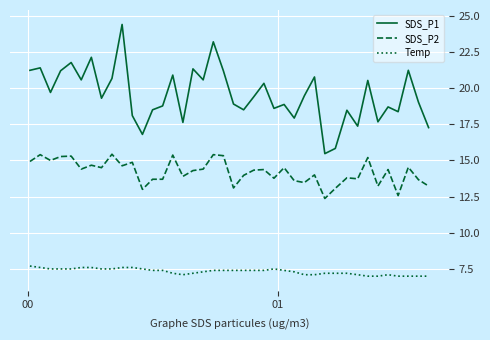

What is the difference between the second highest and second lowest values in the SDS_P2 series?

2.8